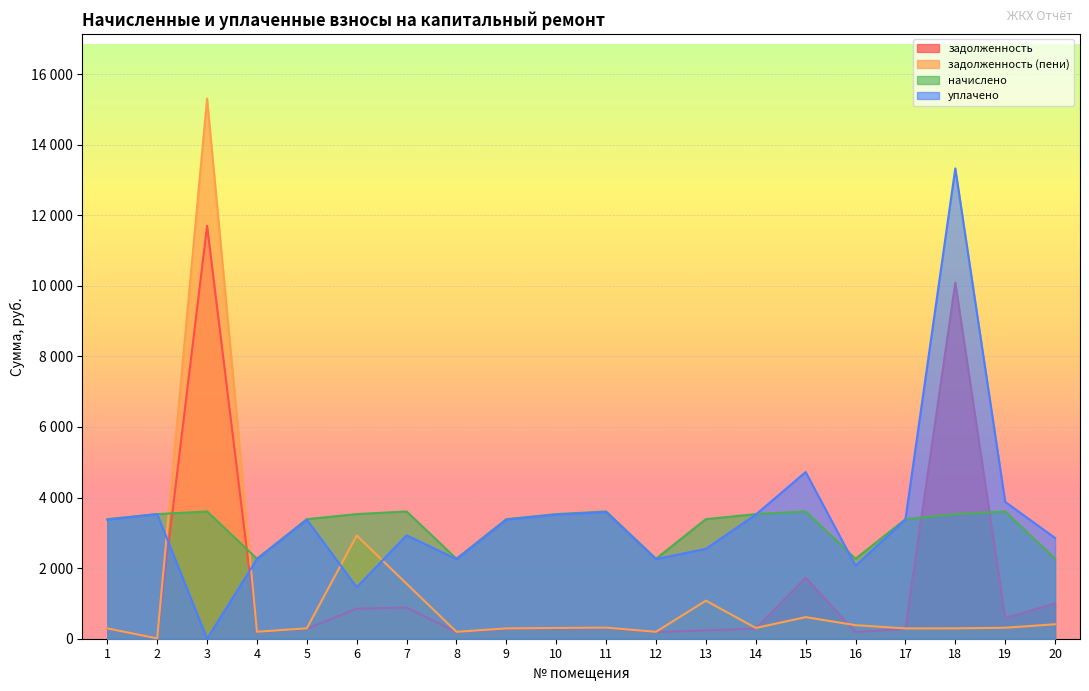

At how many categories does at least one series exceed 3087?

15